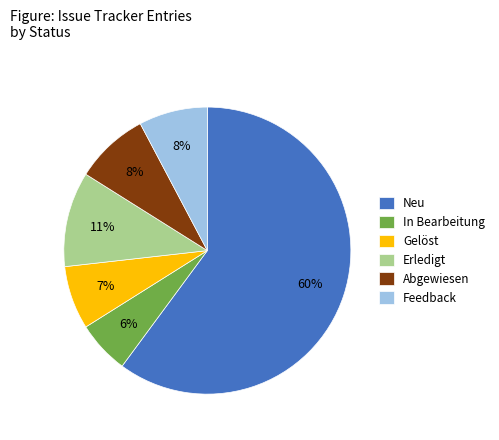

Does Neu account for over 50% of the chart?

Yes